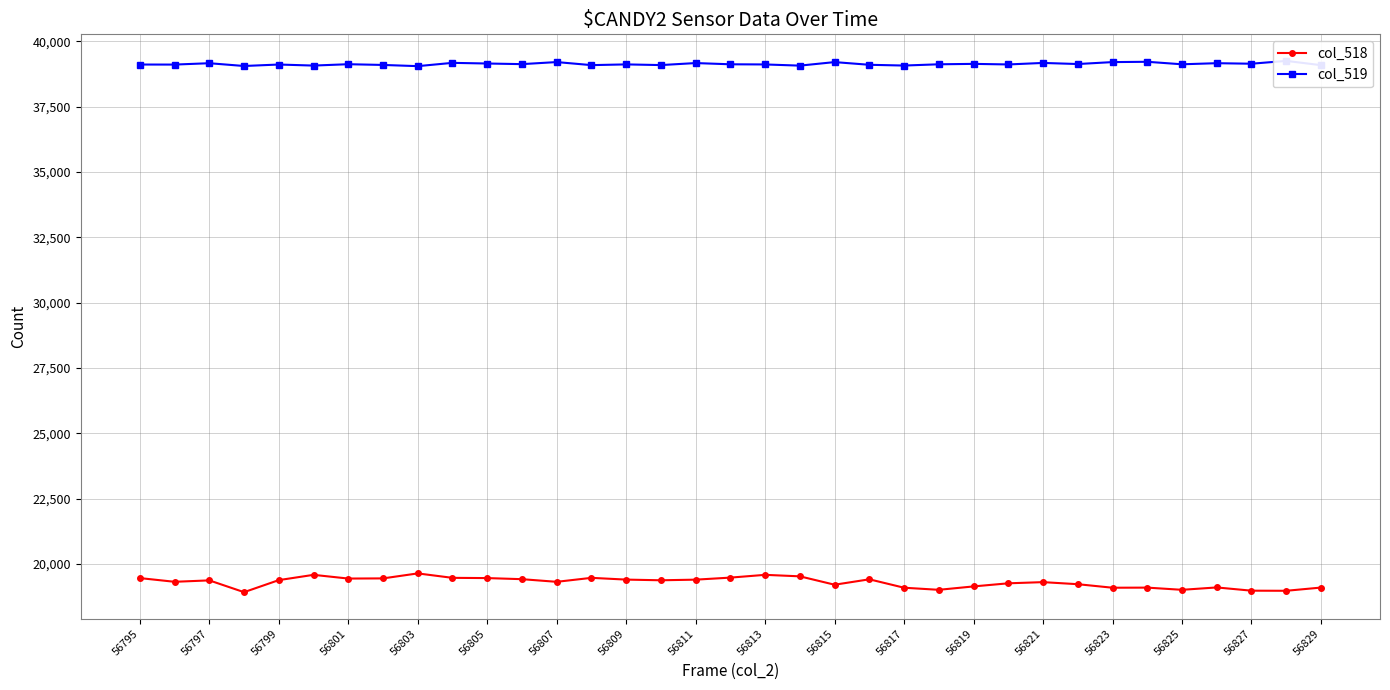

Reading left to right, extract all data points from this chart.

col_518: 19458	19316	19370	18919	19380	19582	19440	19446	19637	19467	19458	19416	19315	19467	19400	19374	19398	19476	19582	19525	19204	19411	19089	19009	19139	19258	19303	19224	19089	19093	19009	19100	18976	18972	19095
col_519: 39114	39112	39164	39058	39114	39074	39126	39098	39052	39178	39153	39129	39208	39091	39119	39093	39170	39123	39117	39072	39207	39104	39075	39123	39139	39117	39175	39133	39207	39219	39123	39165	39145	39253	39090